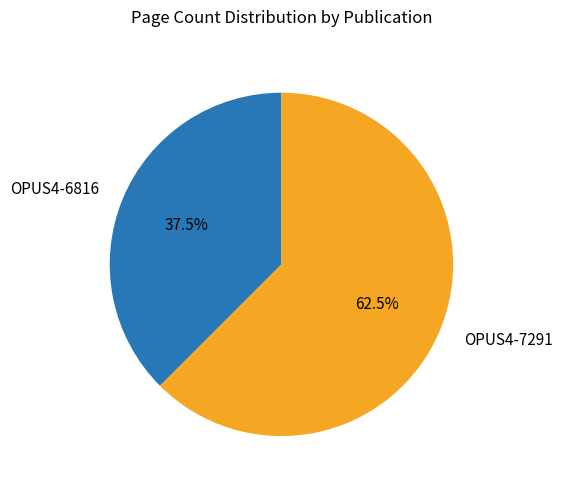

How many segments does this pie chart have?

2